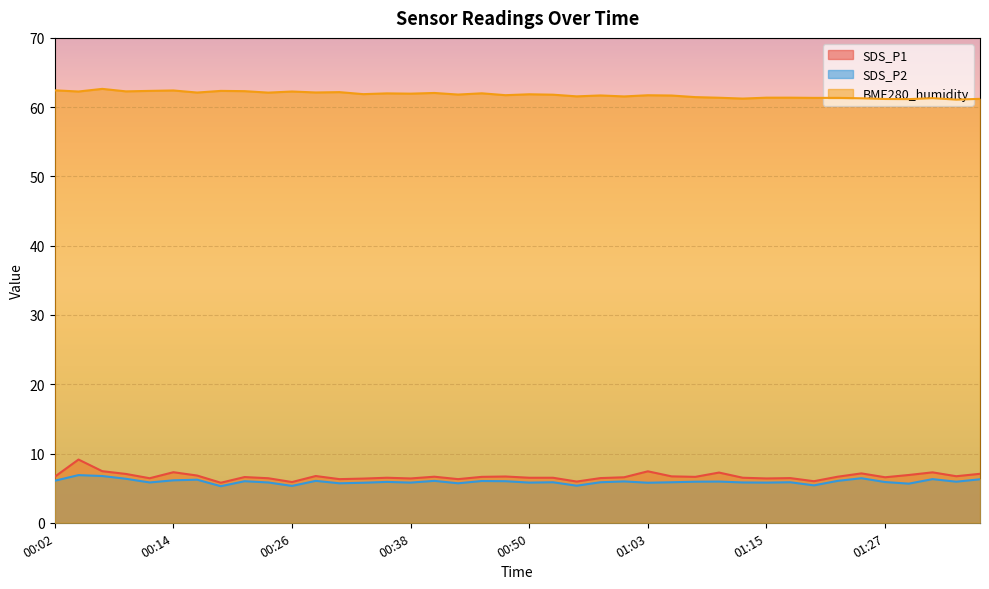

What value does the SDS_P1 series have at 01:12?

6.5